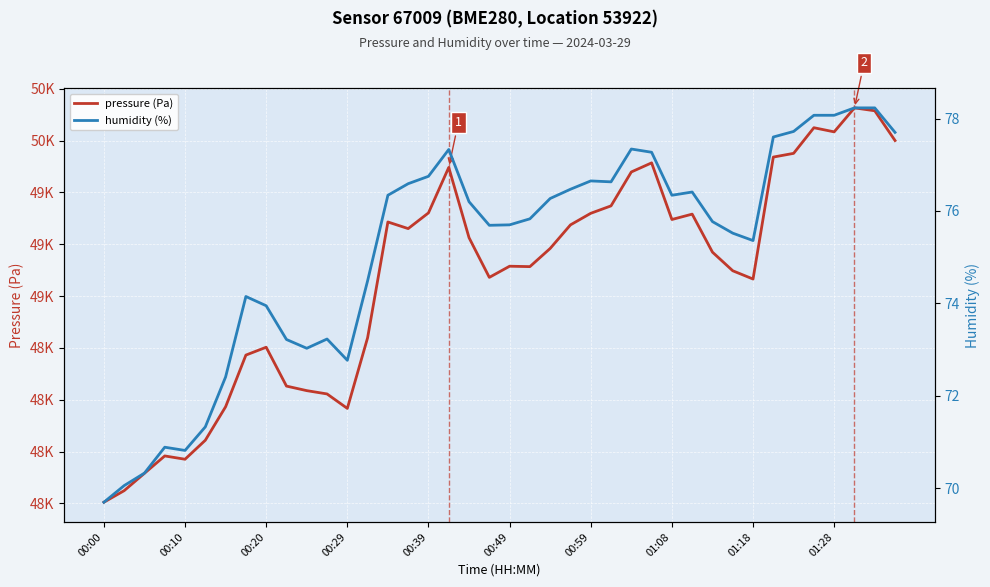

Which series has the largest total across all categories?

pressure (Pa)